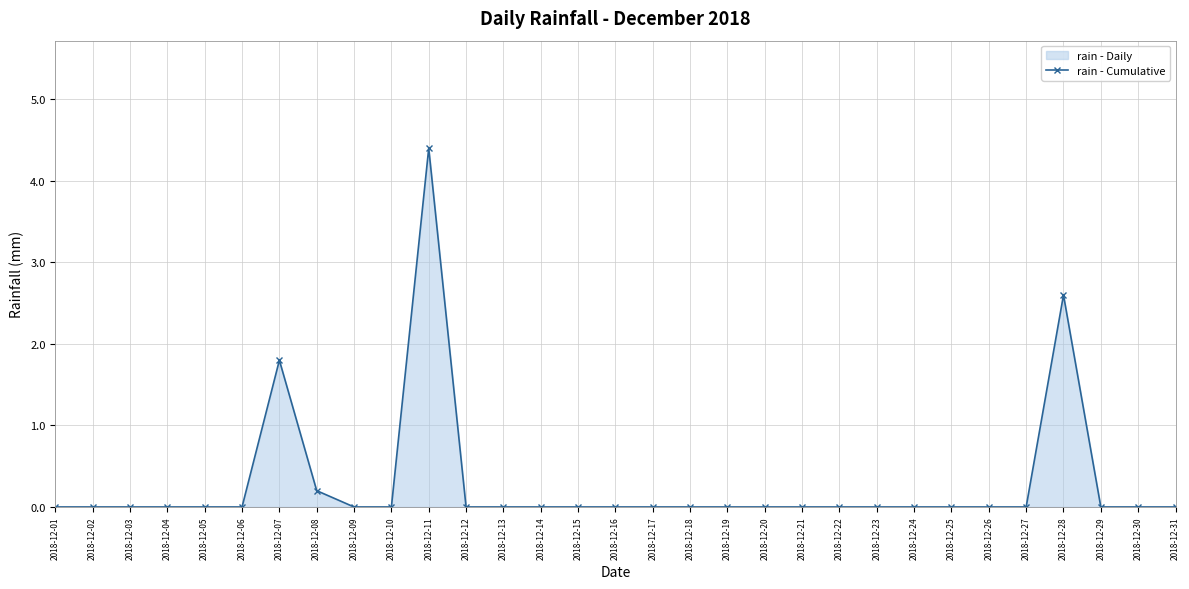

What is the sum of all values?

9.0